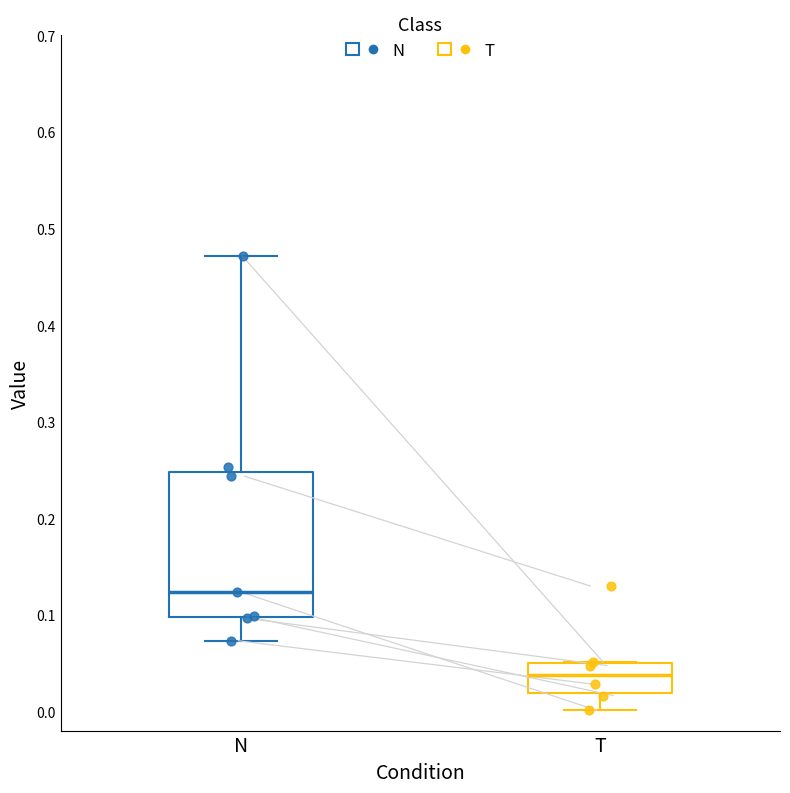

Which box's median line is the lowest?

T